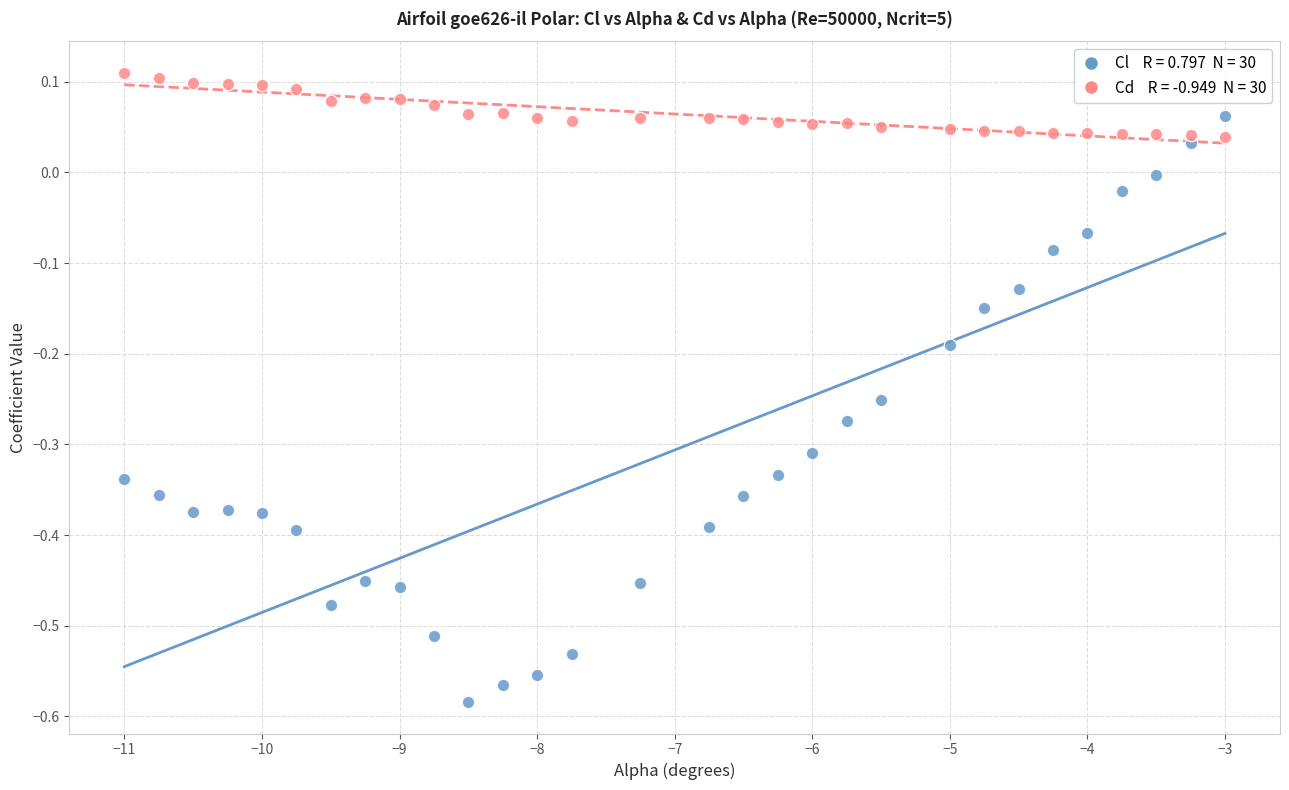

Across all data points, what is the range of Y values (max minus min)?

0.7